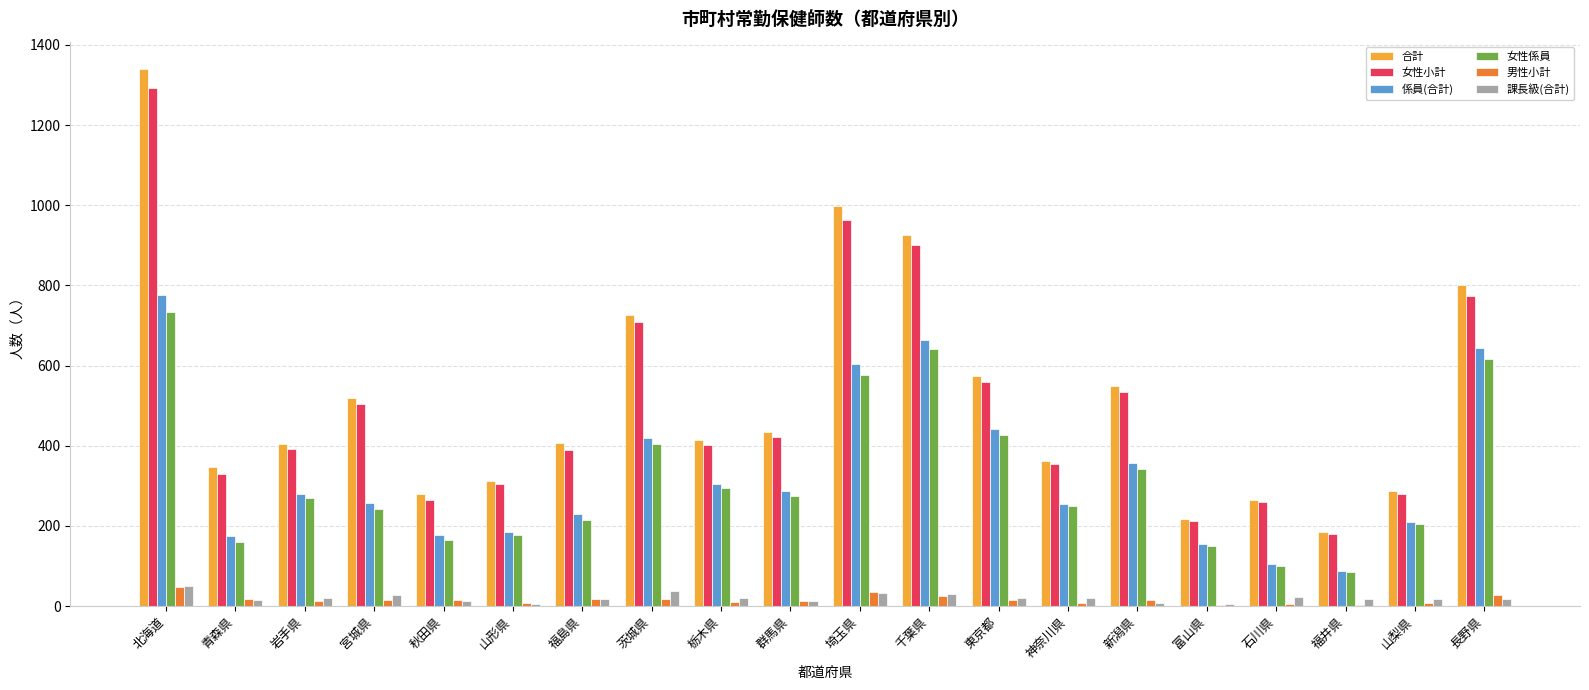

Count the number of data series in this chart.

6